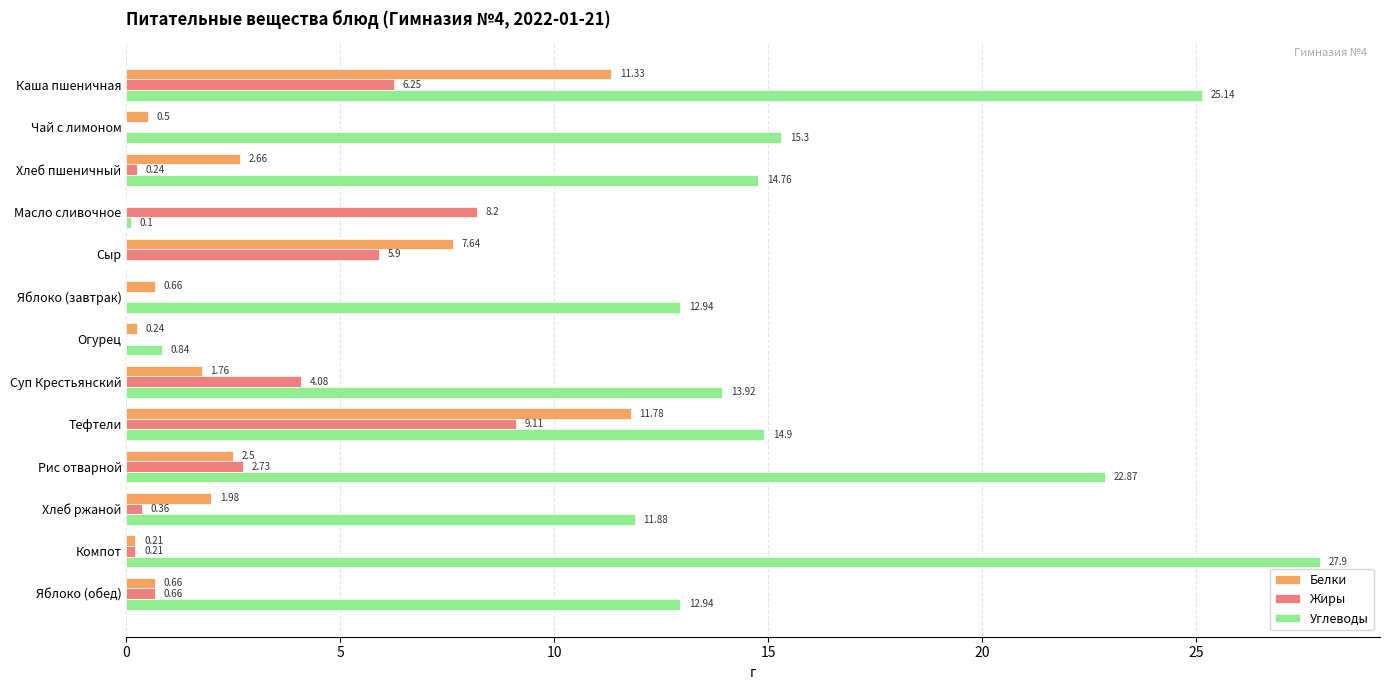

Which series changed the most between Сыр and Рис отварной?

Углеводы